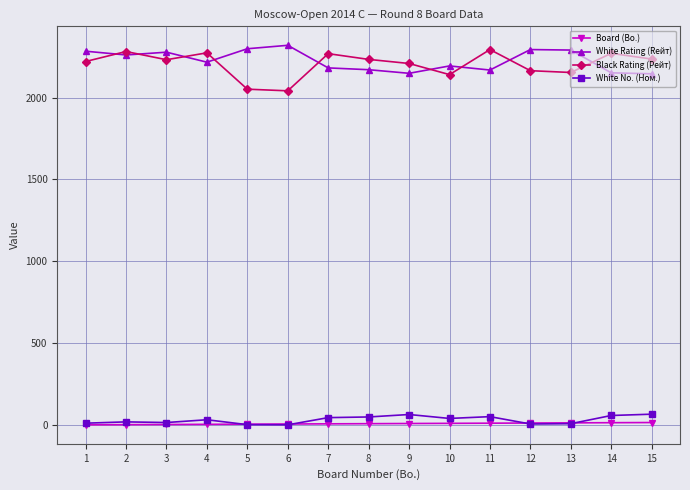

What is the lowest value of the White Rating (Rейт) series?

2145